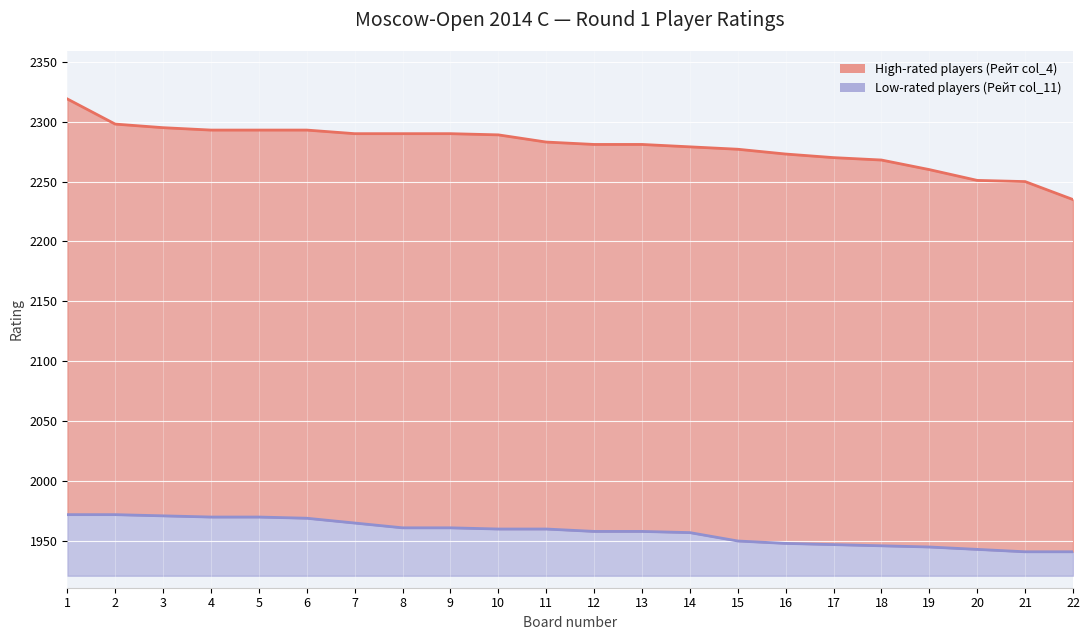

Which series has the largest total across all categories?

High-rated players (Рейт col_4)